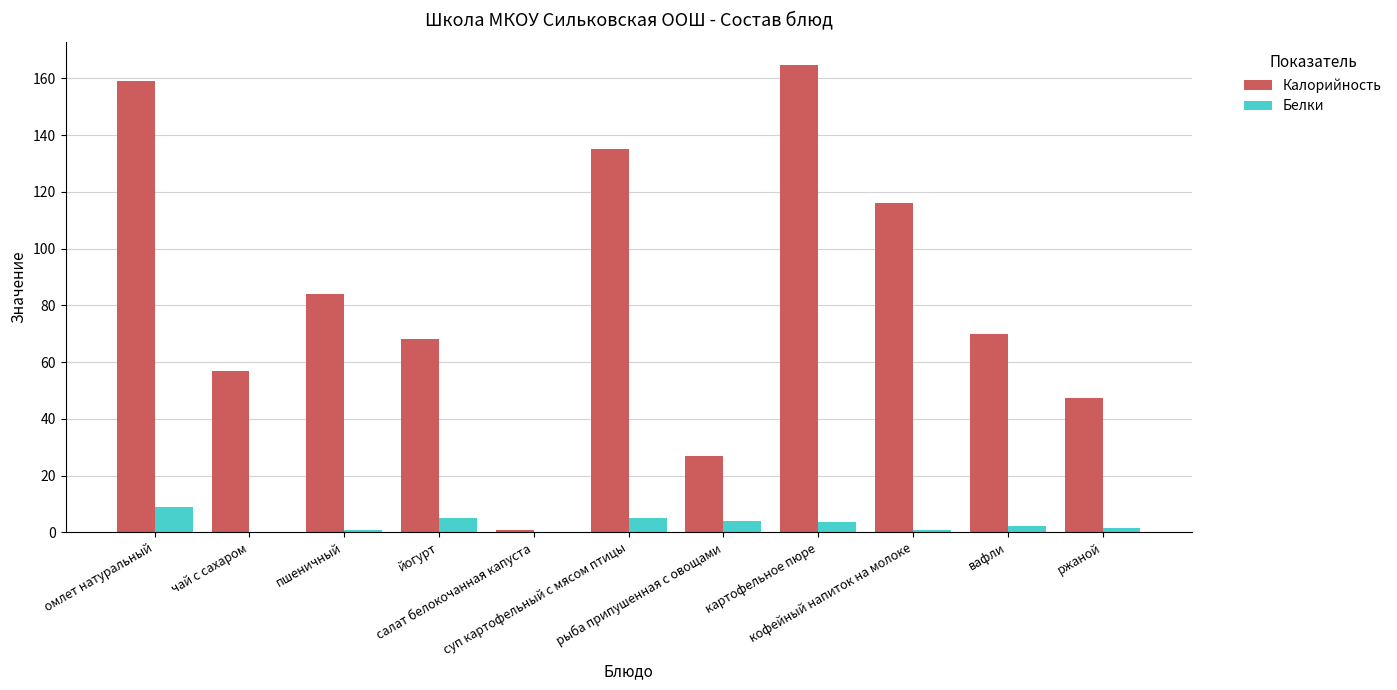

What is the sum of all Белки values?

32.5